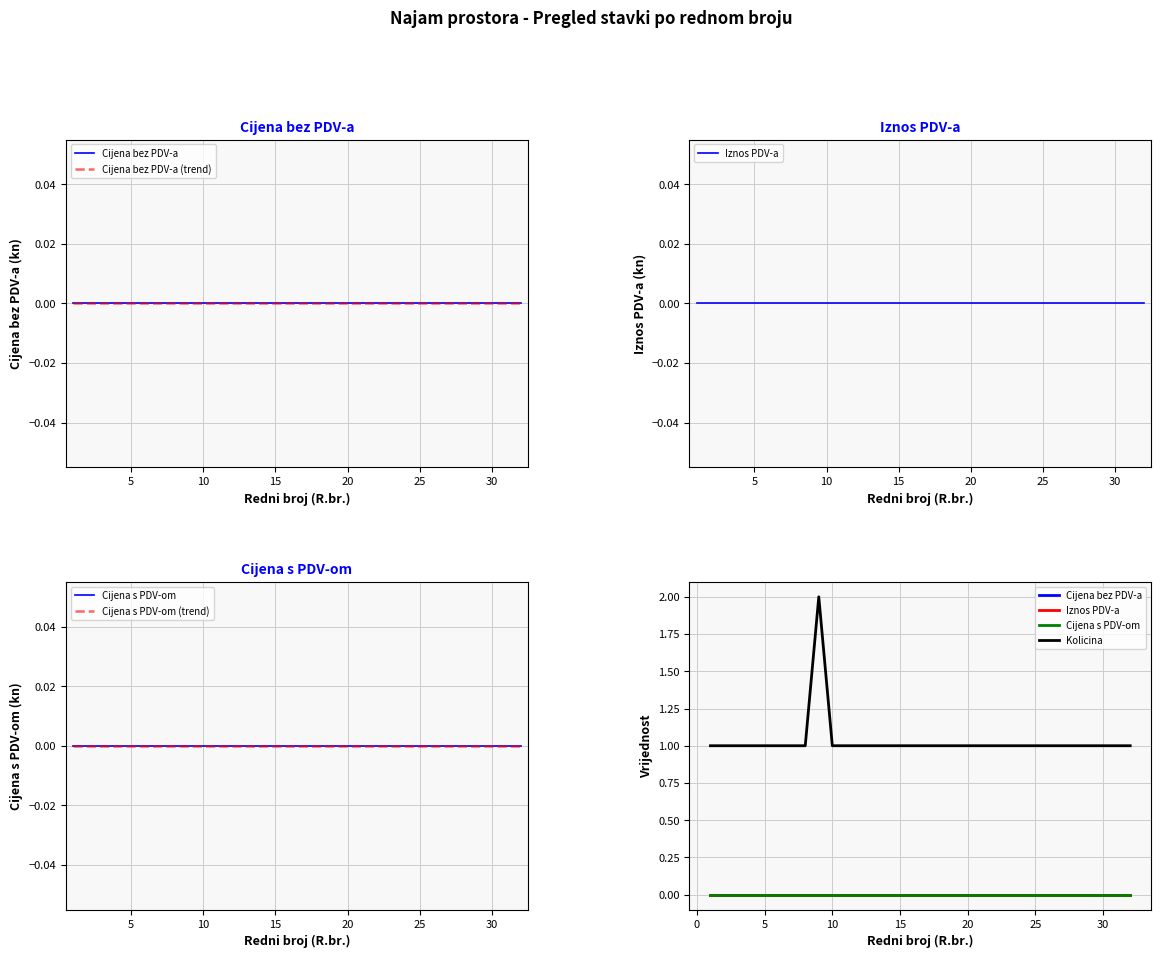

True or false: Iznos PDV-a and Cijena s PDV-om cross at least once.

False